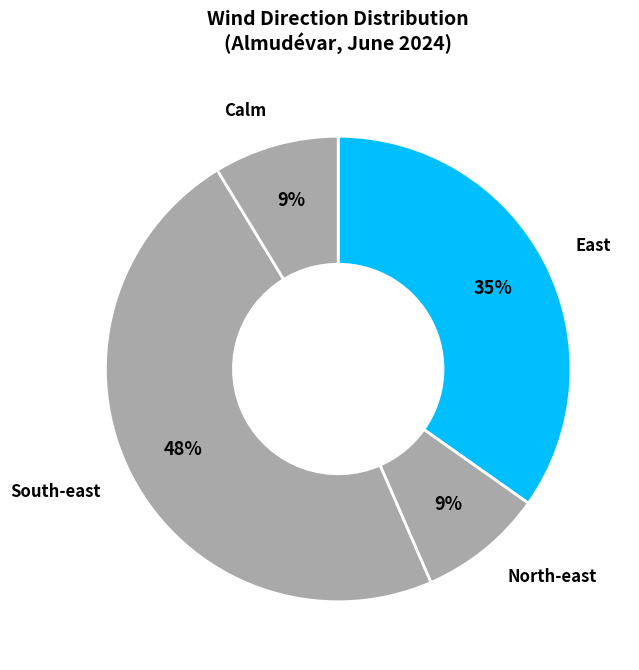

Approximately how many times larger is the value at Calm compared to North-east?

1.0